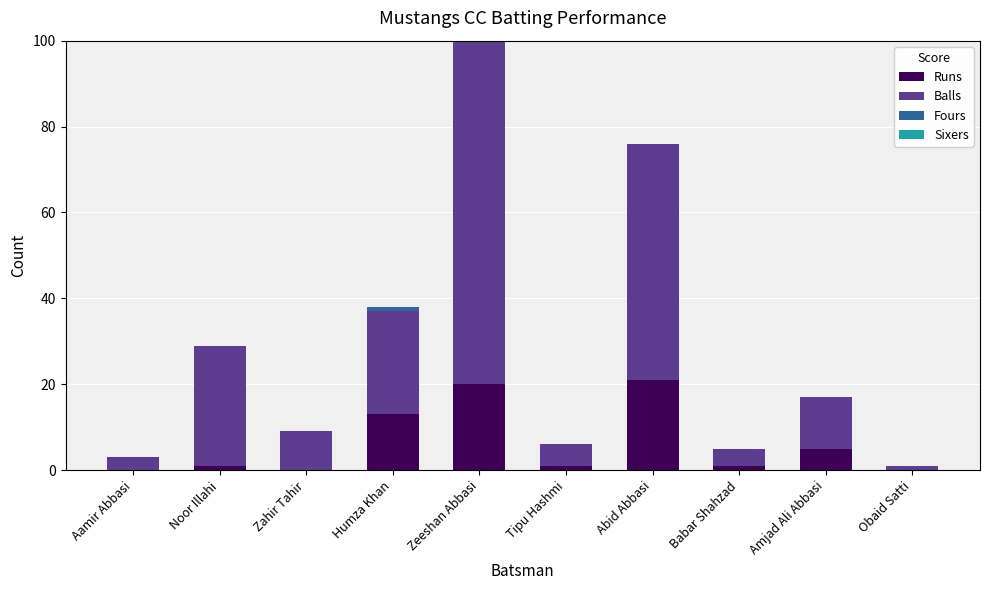

Where is Runs nearest to the value 10?

Humza Khan